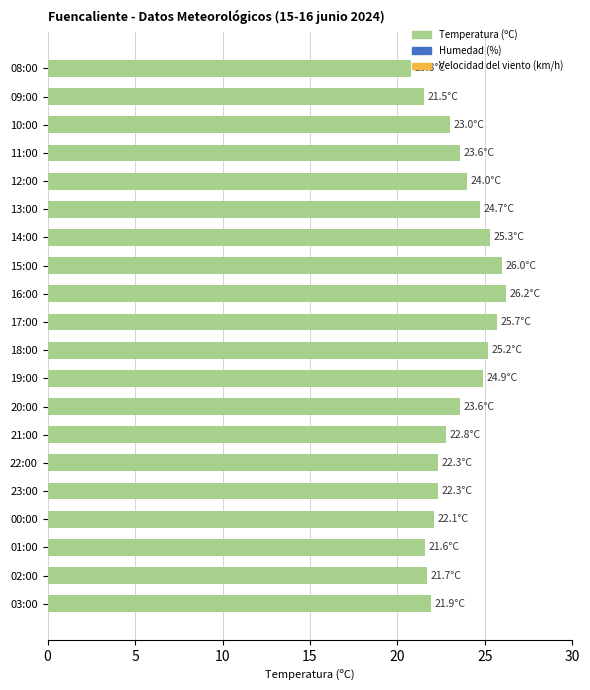

True or false: the data shows 12.1 at 20:00.

False